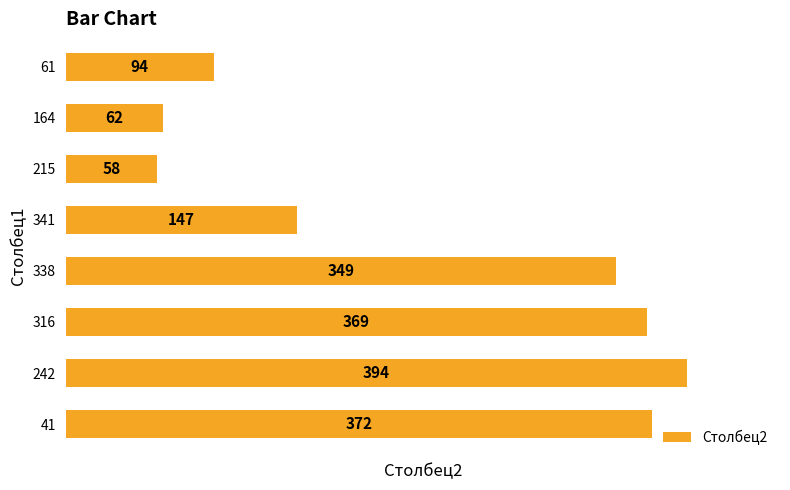

What is the smallest value displayed?

58